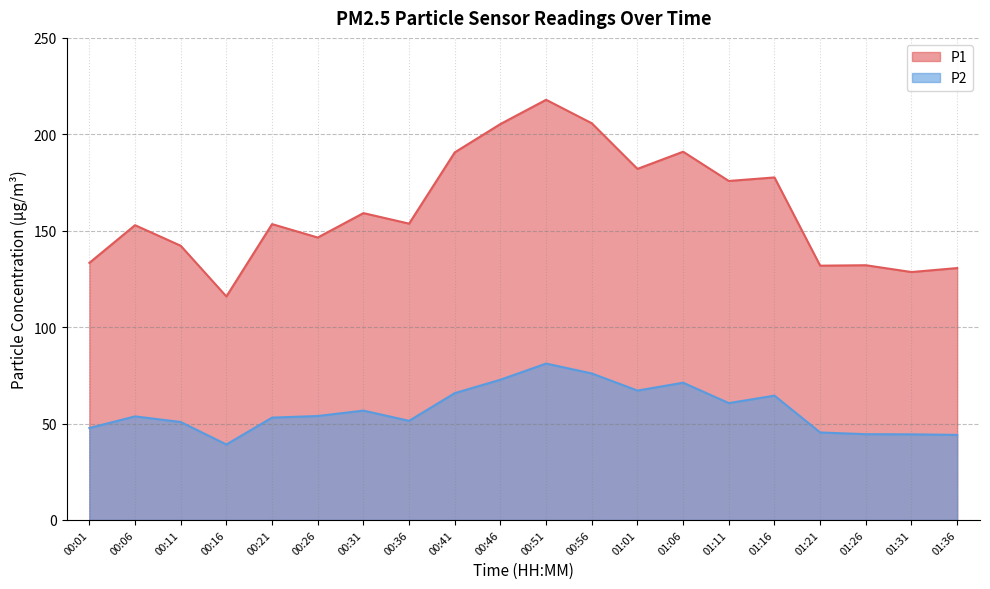

In P1, how many points are higher than both neighbors (excluding endpoints)?

7